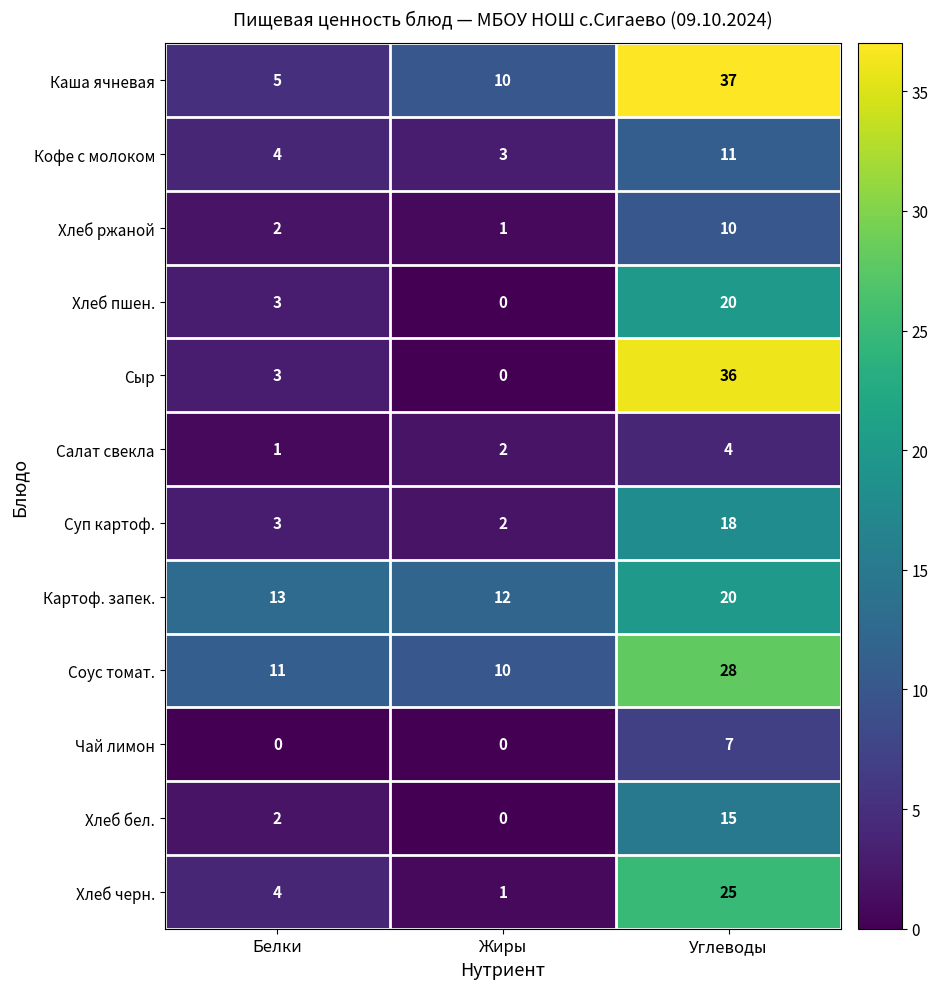

What is the greatest value displayed?

37